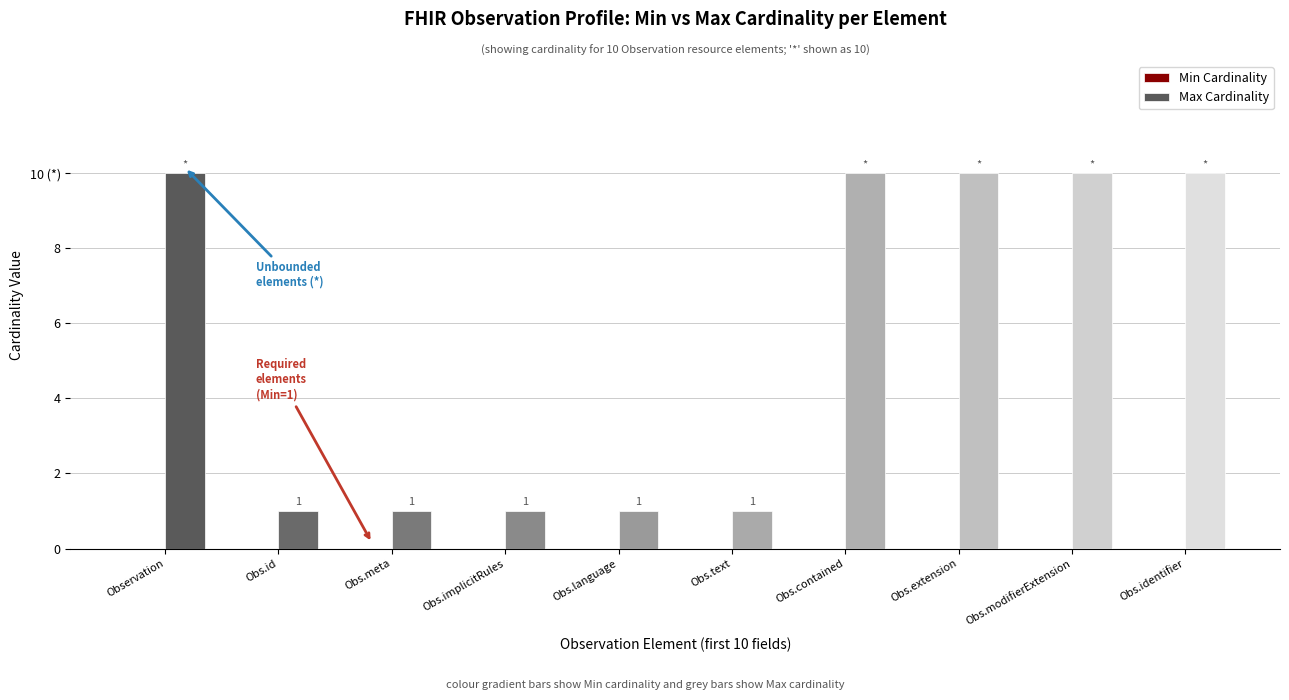

Does the chart contain stacked bars?

No